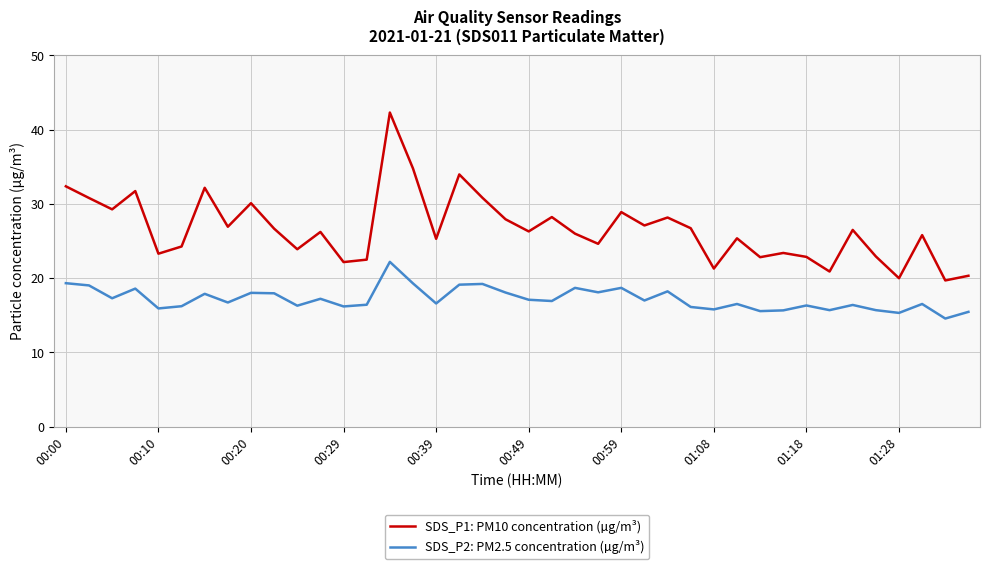

What is the maximum value shown in the chart?

42.3